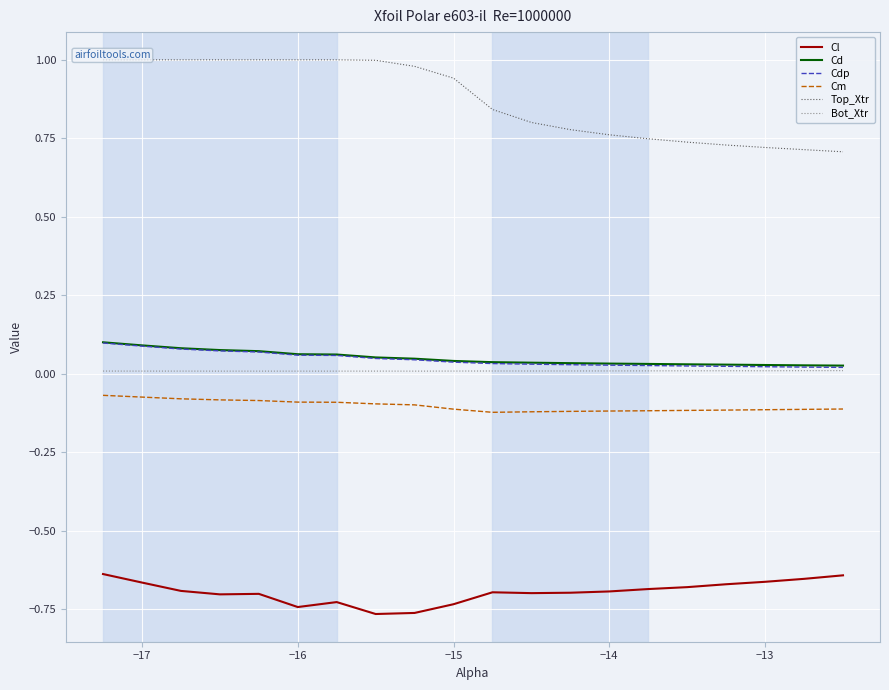

True or false: Cm and Bot_Xtr cross at least once.

False